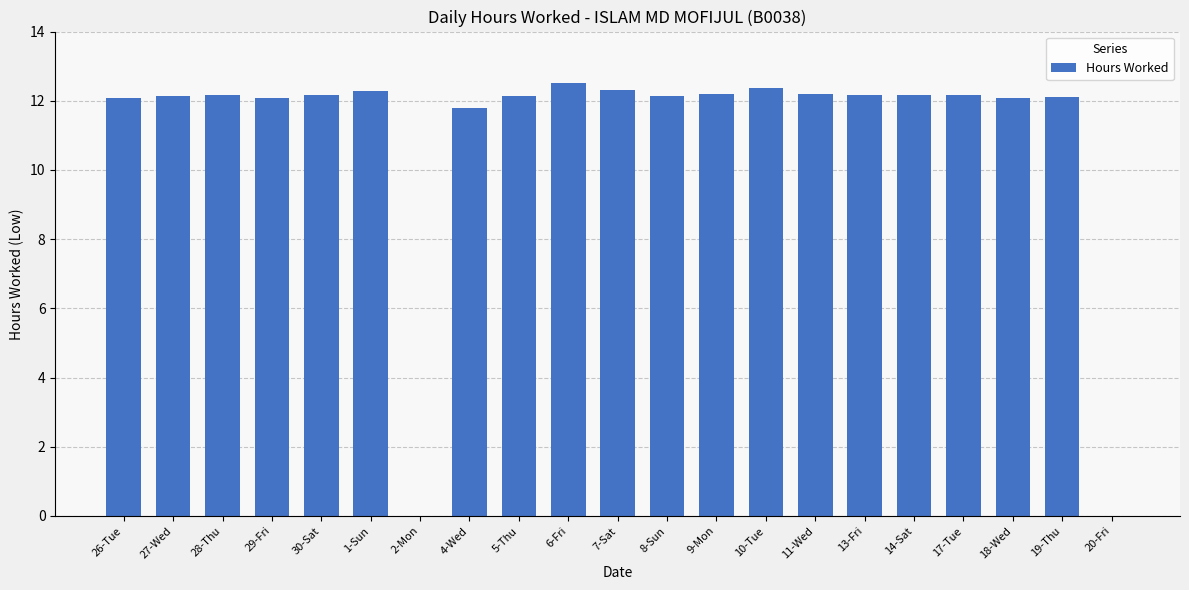

What is the sum of the values at 7-Sat and 27-Wed?

24.4